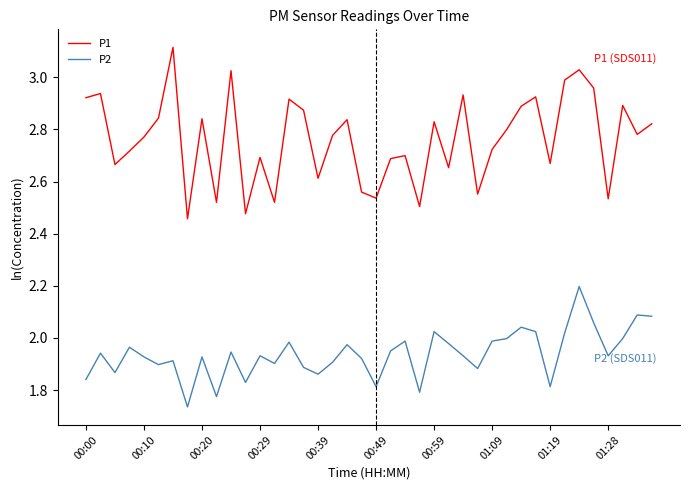

True or false: P2 has more than 2 interior local peaks.

True